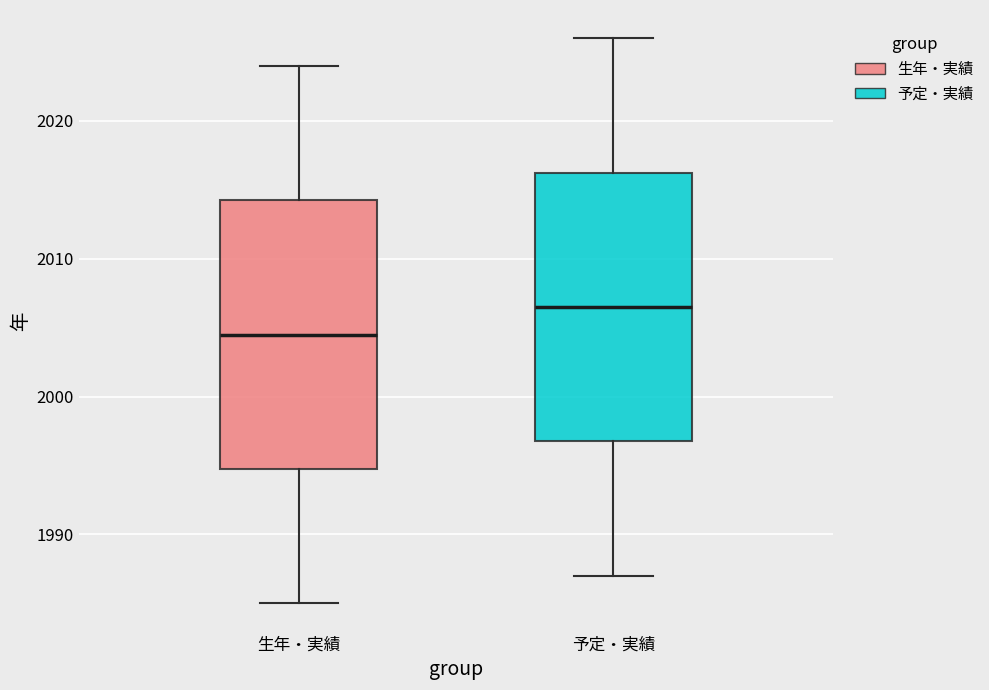

Where is the lower edge of the box for 生年・実績 on the y-axis? The values are not printed on the chart, so give them approximately, as read against the axis.

1995